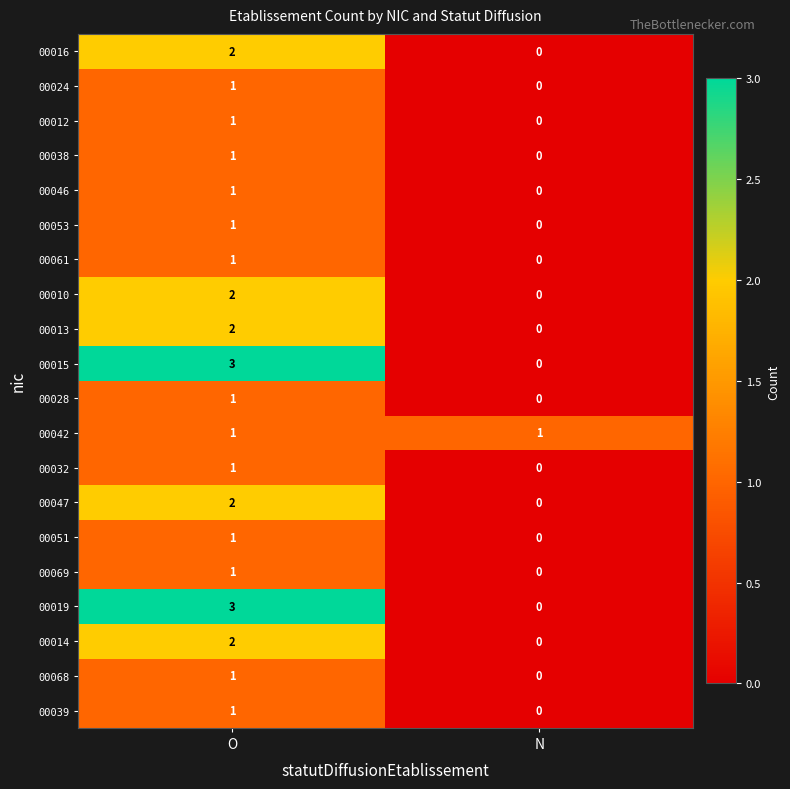

True or false: 00019 has a value of 0 at N.

True